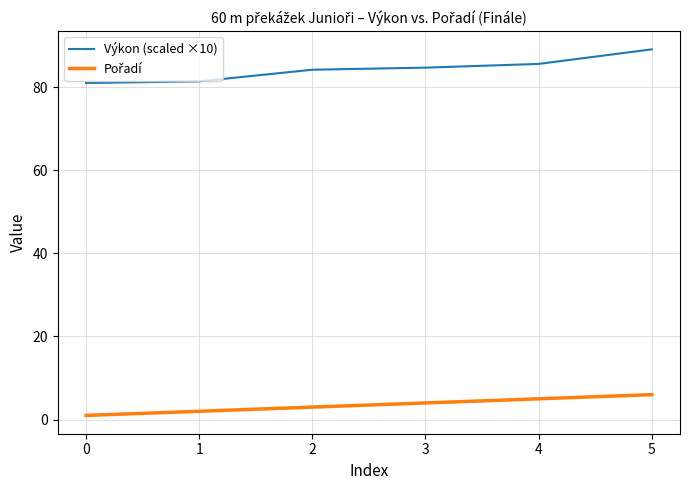

The value of Výkon (scaled ×10) at 2 is 84.2. True or false?

True